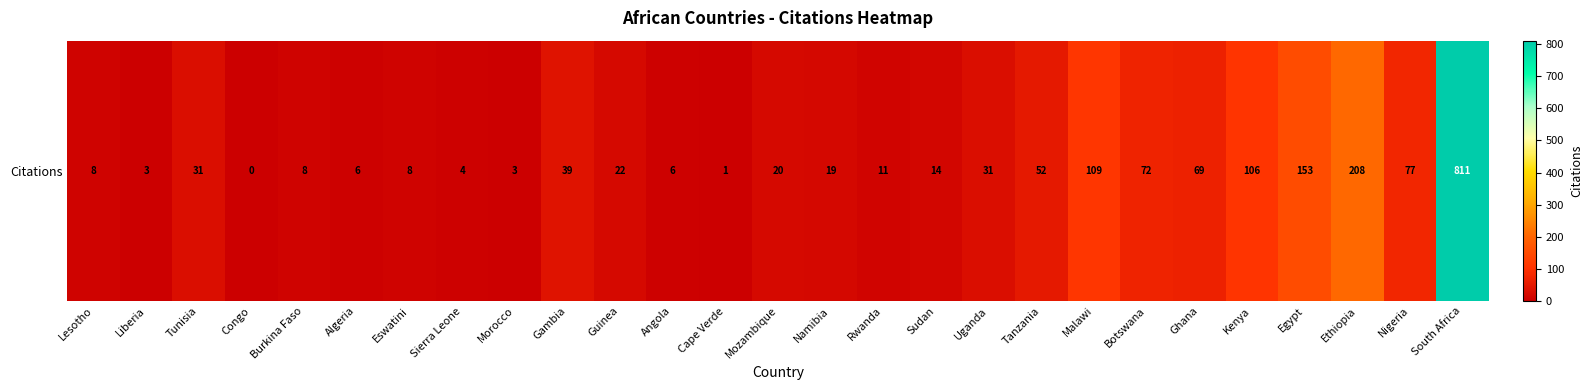

What is the change in value from Uganda to Malawi?

+78